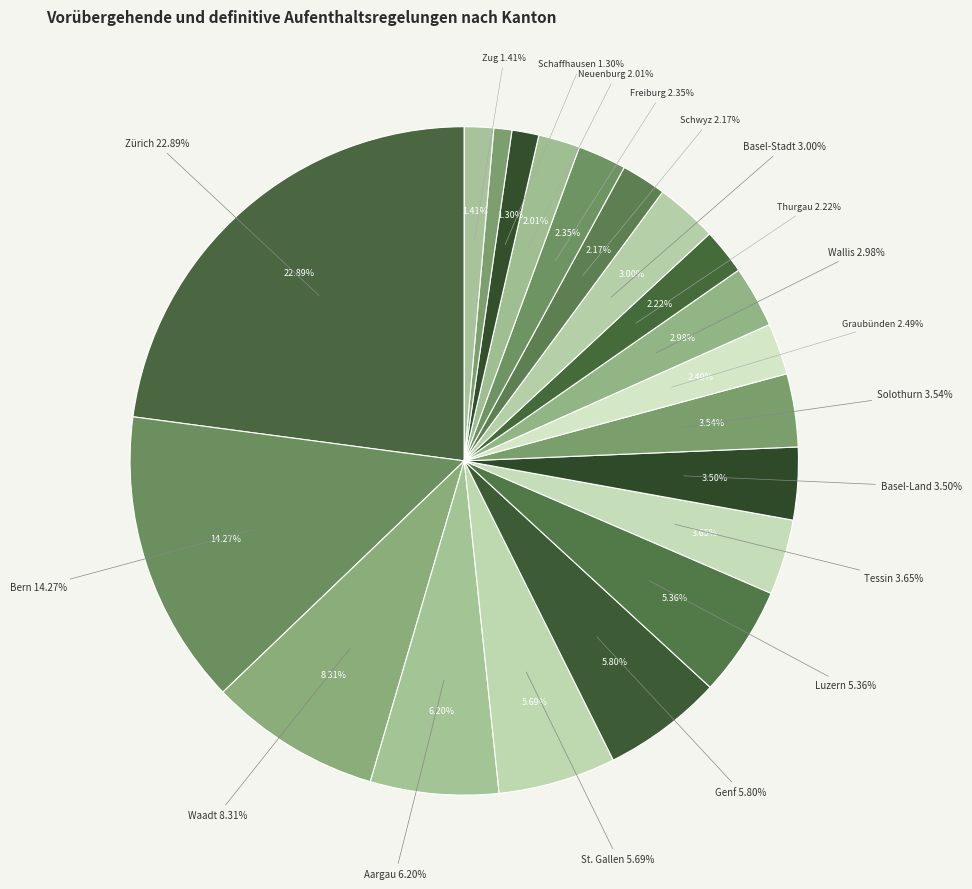

To the nearest percent, what is the average slice percentage?

5%